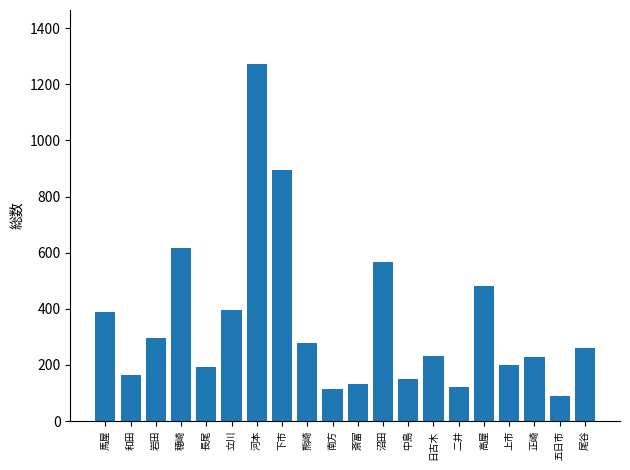

What is the change in value from 立川 to 南方?

-282